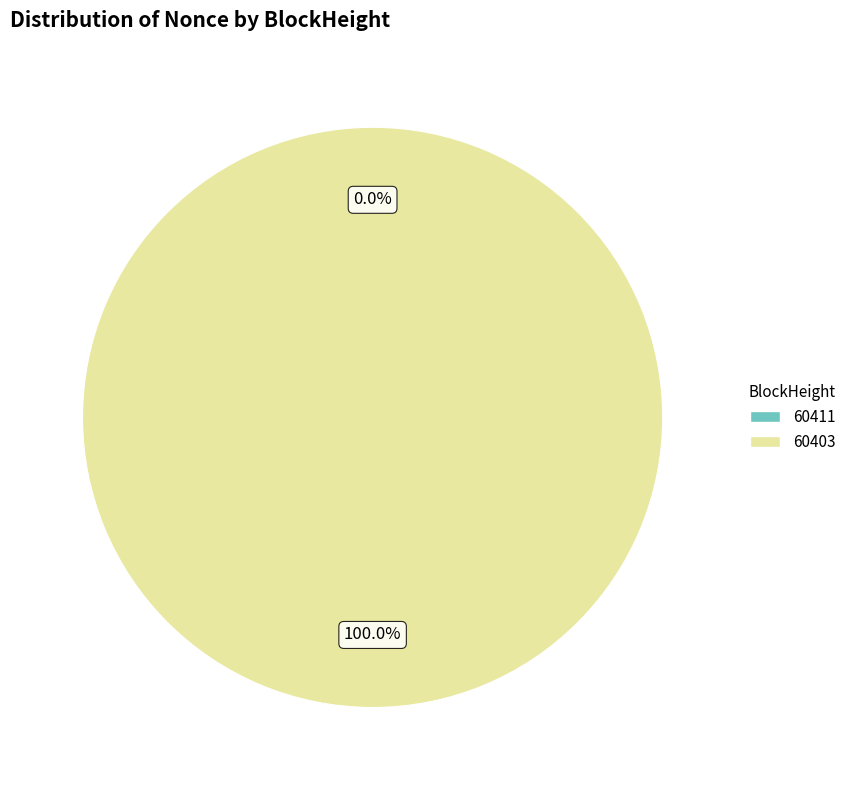

Rank the categories by value from highest to lowest.

60403, 60411